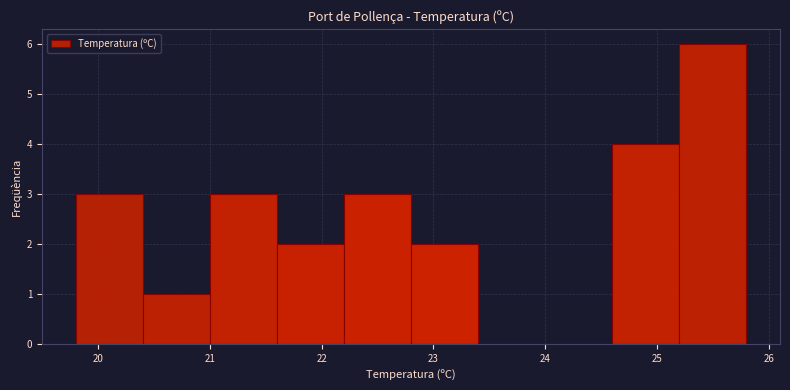

Over which range of the x-axis is the bar tallest?

25.2 to 25.8